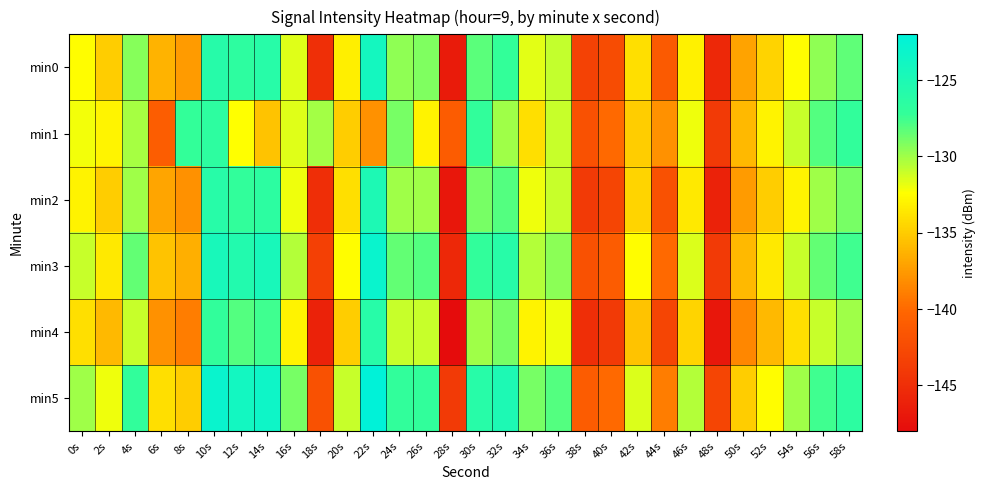

Rank the series at 50s from highest to lowest value.

min5, min1, min3, min0, min2, min4